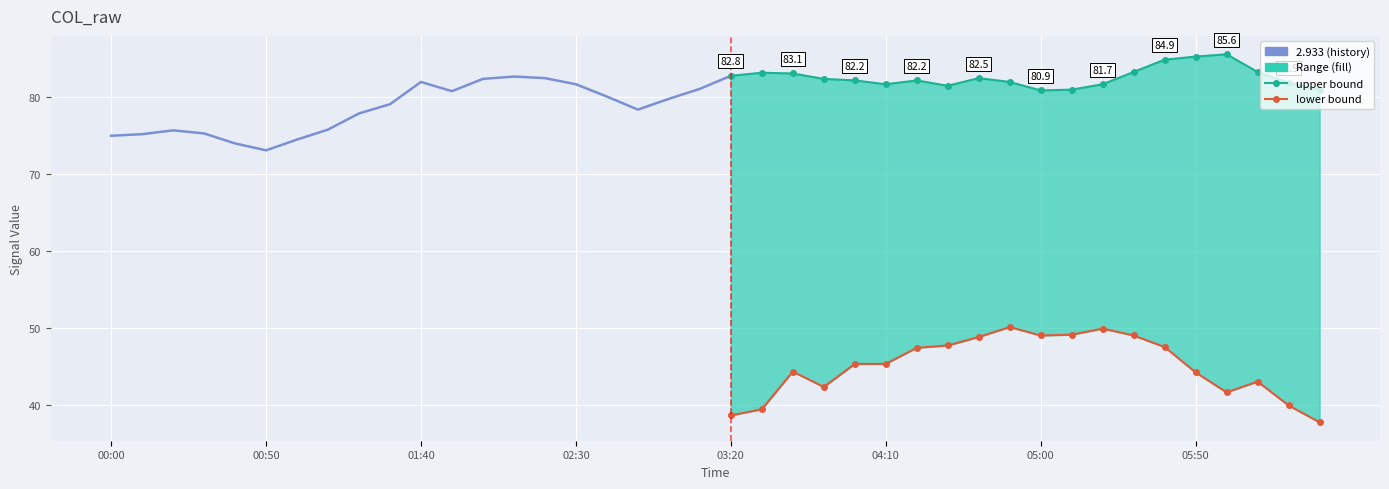

How many categories are shown in the chart?

20